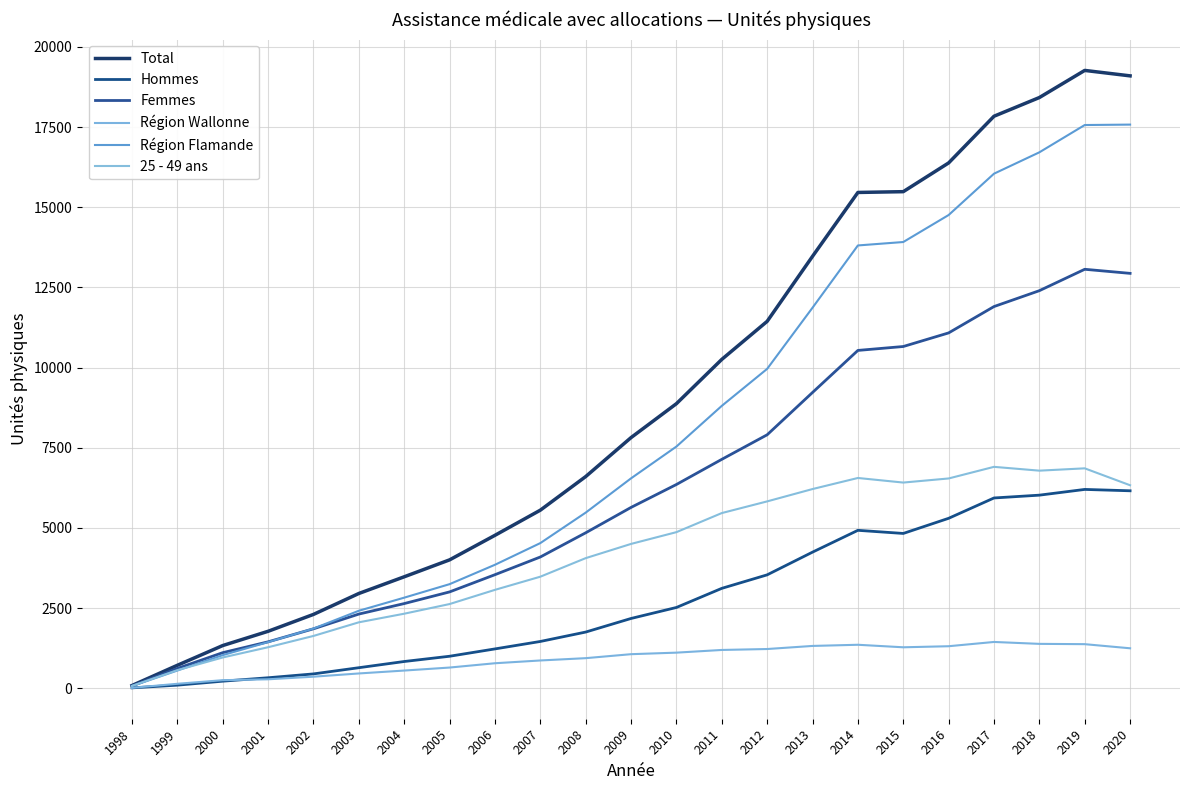

What is the highest value of the Hommes series?

6201.2